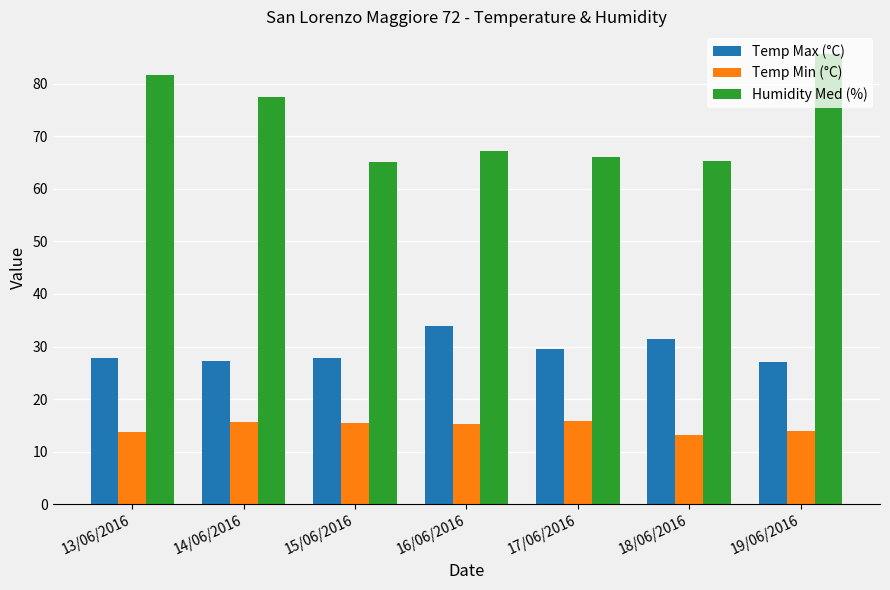

Are the bars horizontal?

No